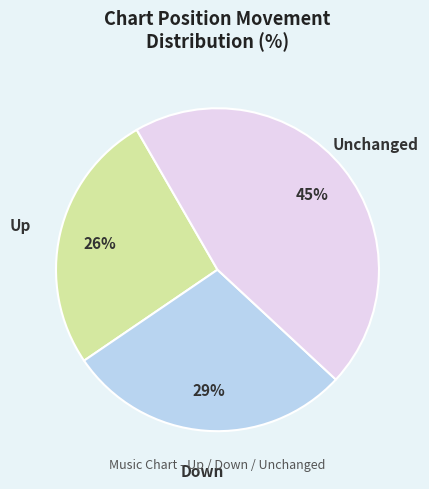

To the nearest percent, what is the difference between the largest and smallest slice percentages?

19%